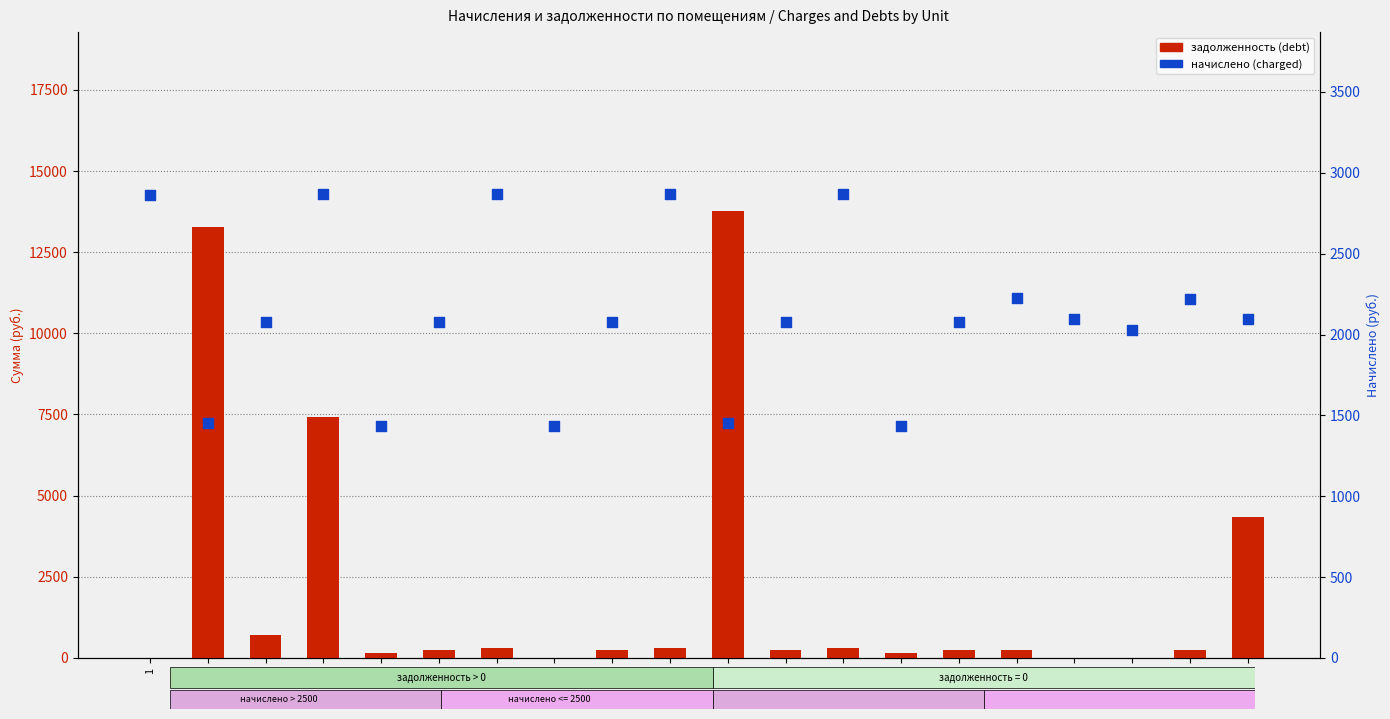

Which series has the largest total across all categories?

начислено (charged)